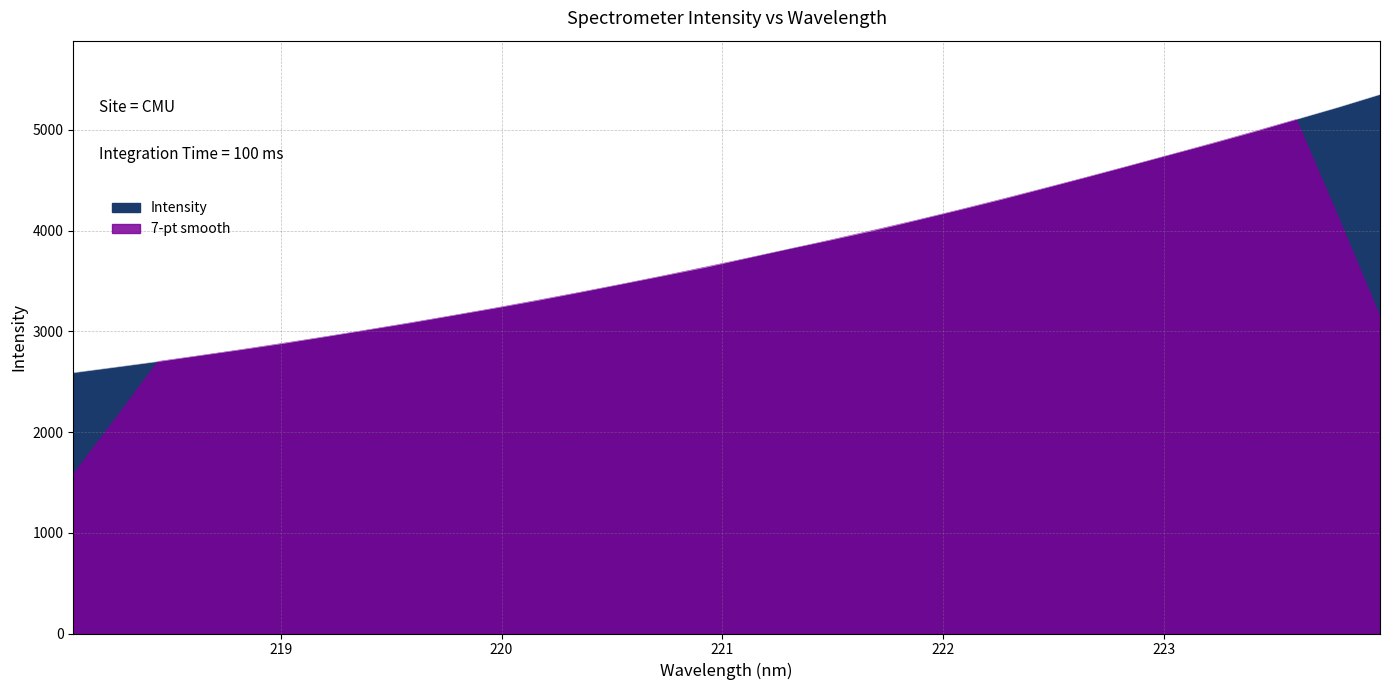

Rank the categories by value from lowest to highest.

218.0596, 218.2508, 218.442, 218.6332, 218.8244, 219.0156, 219.2067, 219.3979, 219.589, 219.7801, 219.9712, 220.1623, 220.3533, 220.5444, 220.7354, 220.9264, 221.1174, 221.3083, 221.4993, 221.6902, 221.8812, 222.0721, 222.263, 222.4538, 222.6447, 222.8355, 223.0264, 223.2172, 223.408, 223.5987, 223.7895, 223.9802